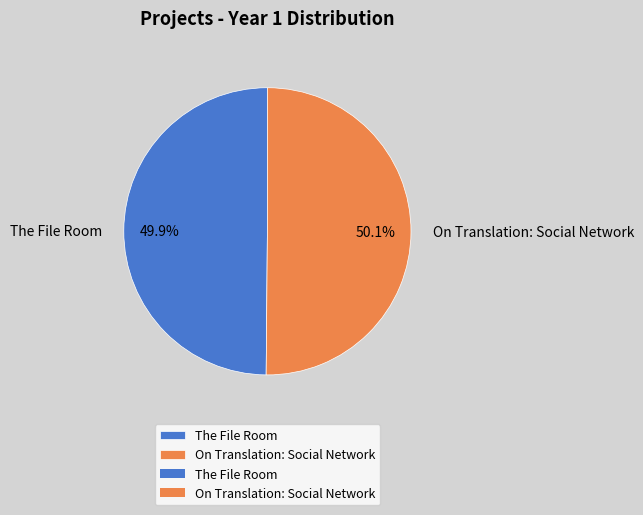

Is it true that The File Room is 50% of the pie?

True